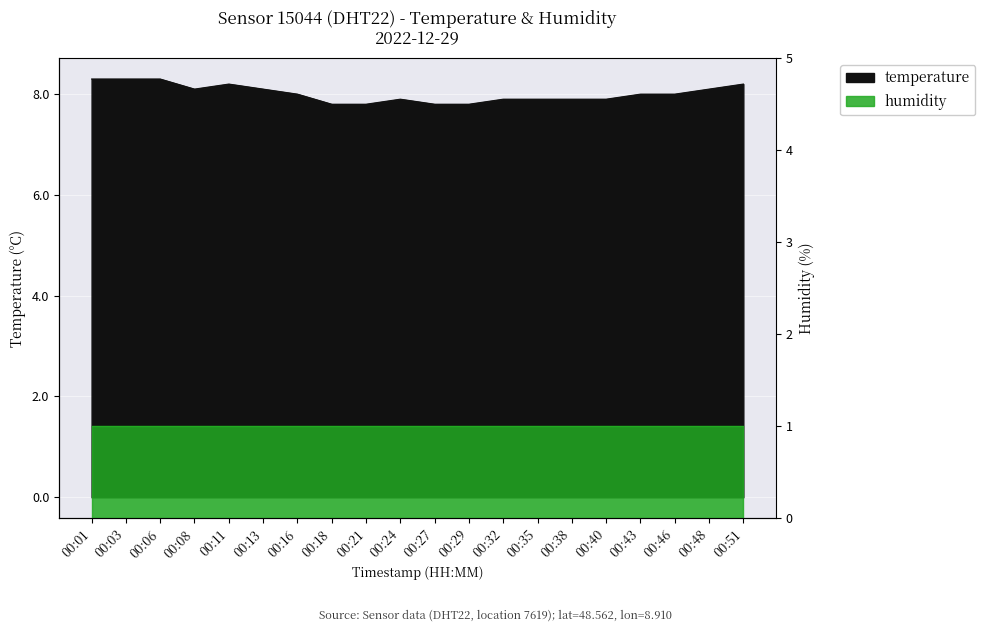

What is the value of the 4th point from the left?

8.1